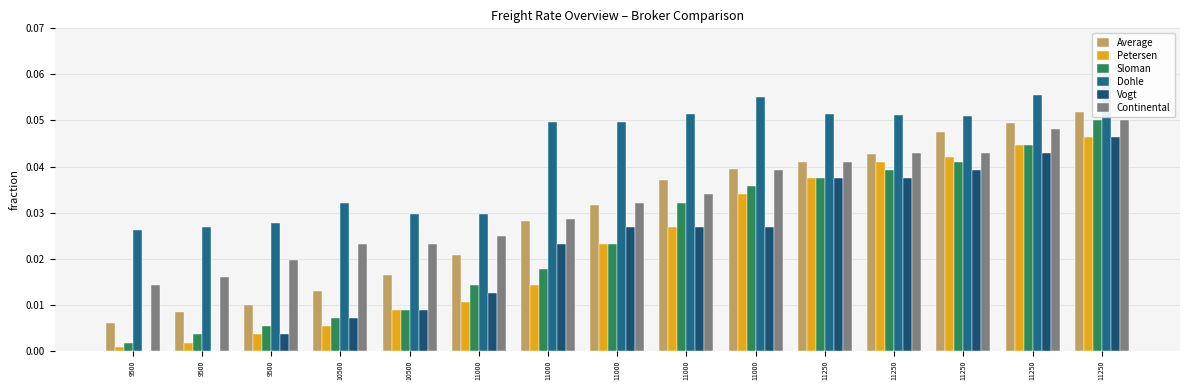

Rank the series at 9500 from lowest to highest value.

Vogt, Petersen, Sloman, Average, Continental, Dohle